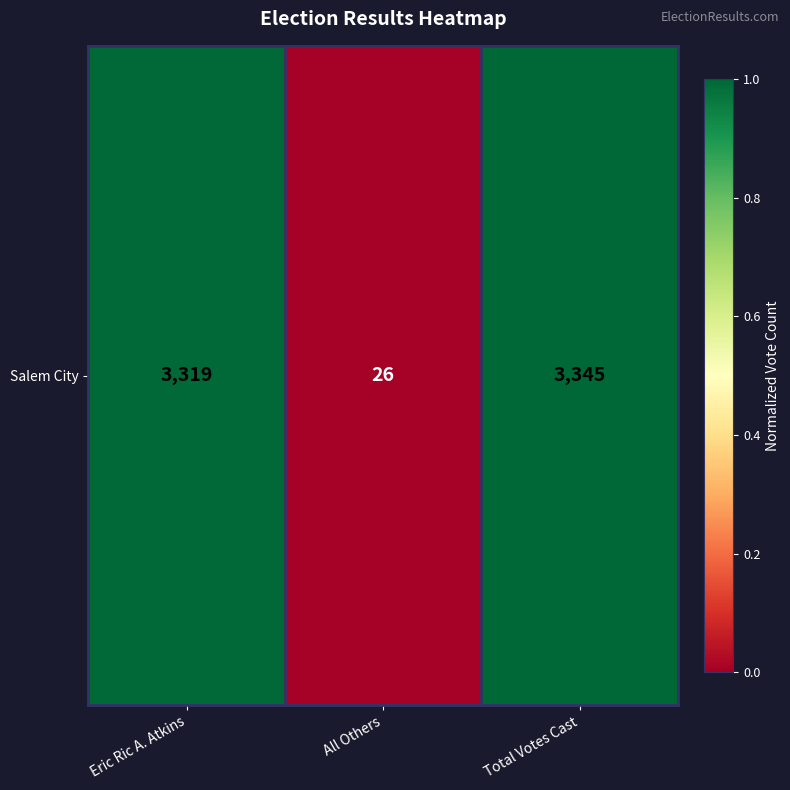

True or false: the data shows 1.5 at Total Votes Cast.

False